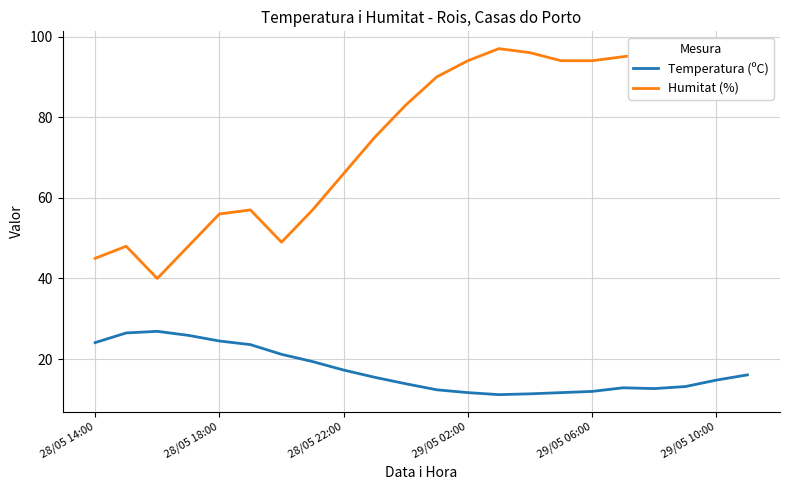

What is the difference between the maximum and minimum values in the Temperatura (ºC) series?

15.7